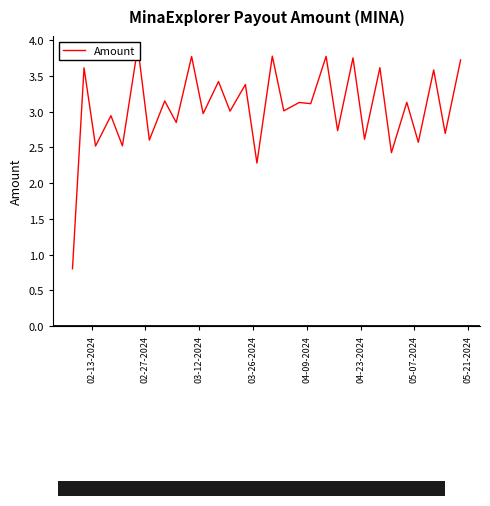

What is the minimum value shown in the chart?

0.8